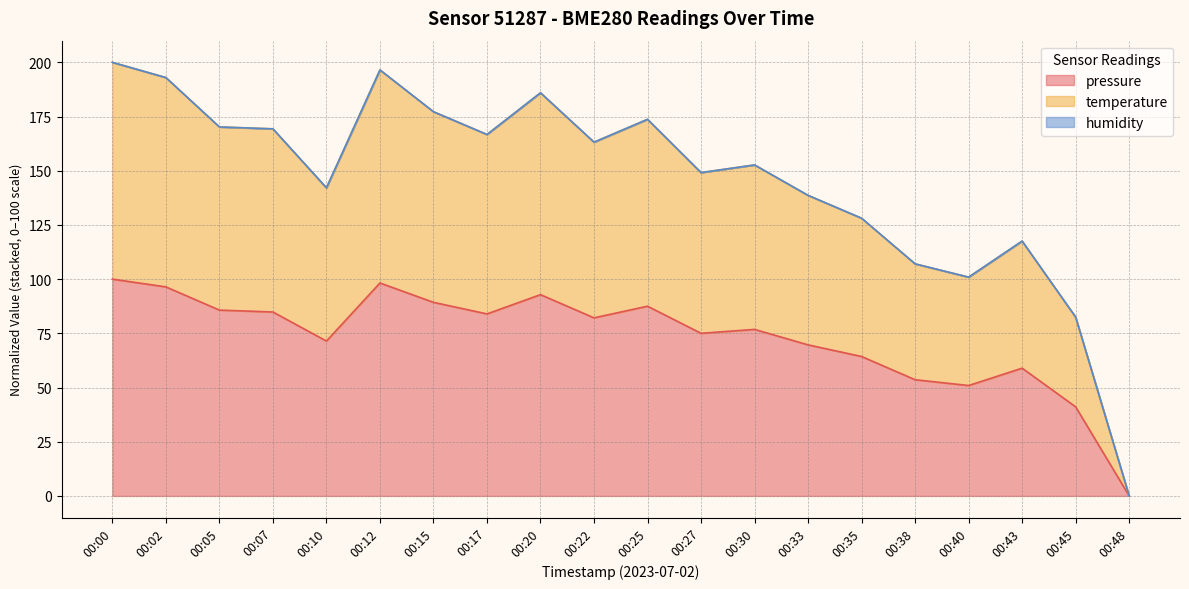

What is the highest value of the pressure series?

100.0